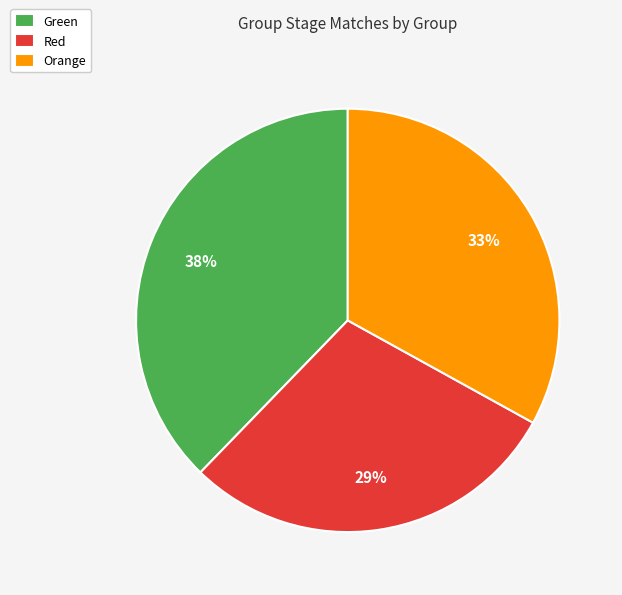

Is Green the majority of the pie?

No